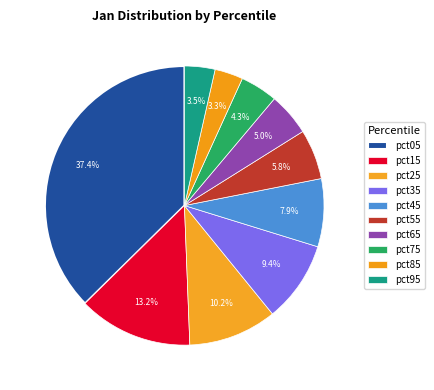

What portion of the pie excludes pct15?

86.8%